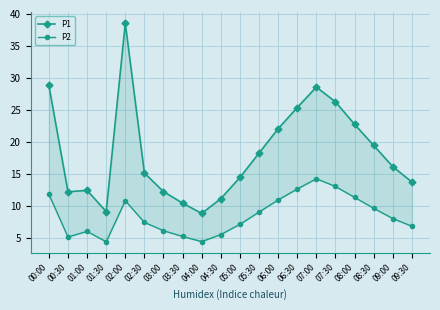

Count the number of data series in this chart.

2